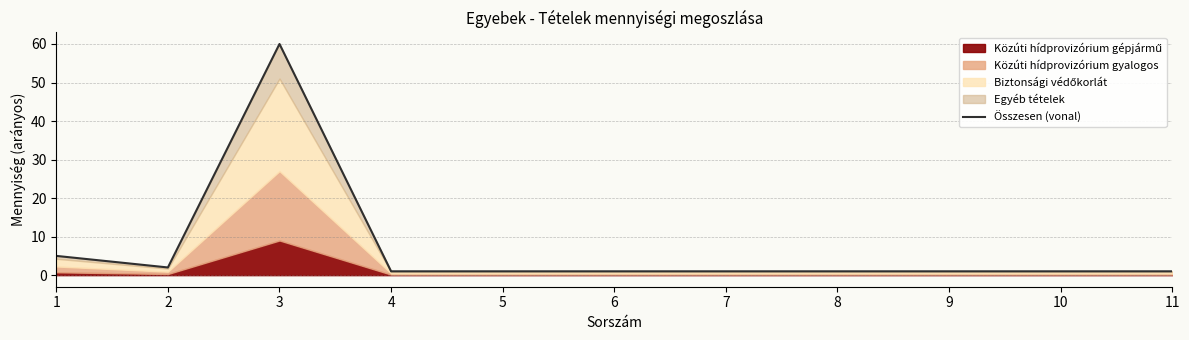

Where is the data nearest to the value 30?

1